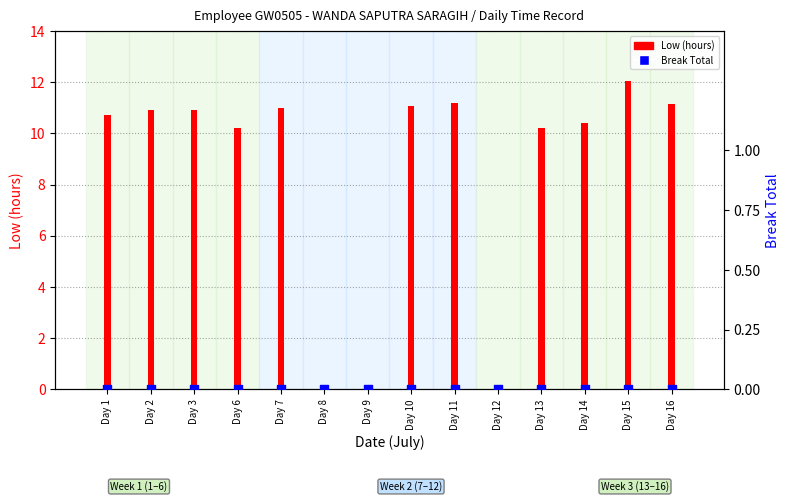

At which category is the sum across all series the highest?

Day 15